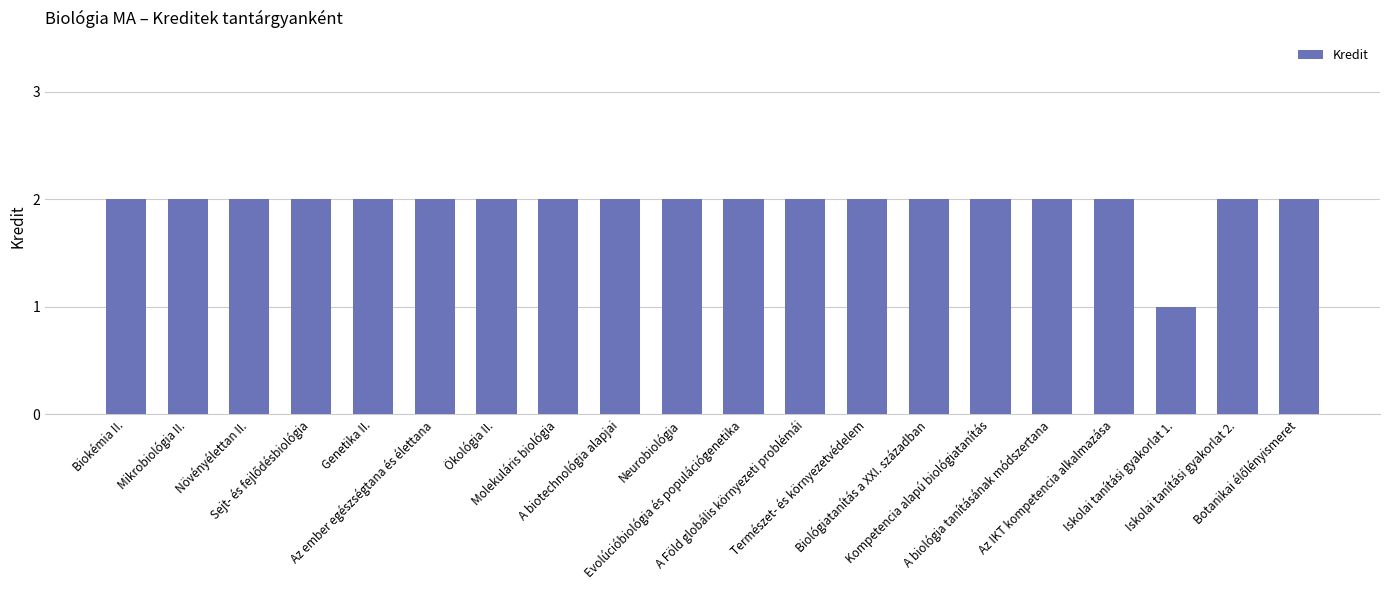

What is the value of the 6th bar from the left?

2